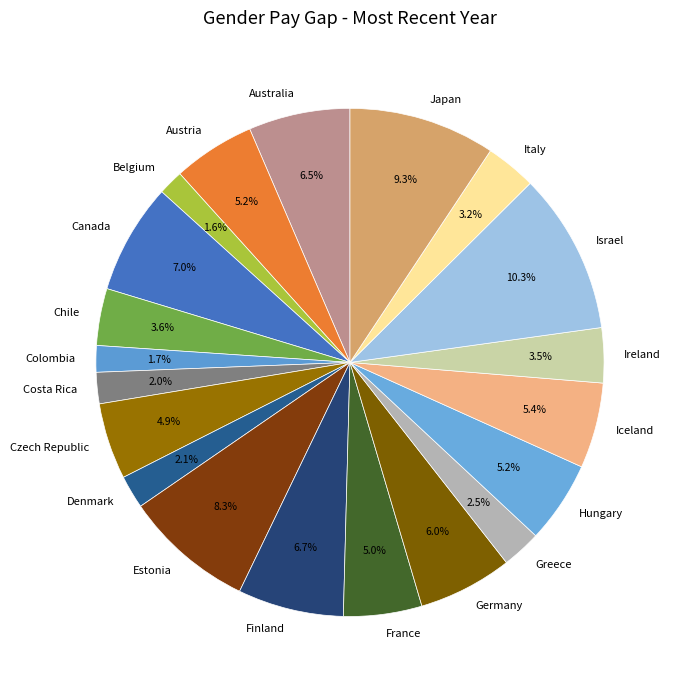

The Italy slice represents 17% of the pie. True or false?

False